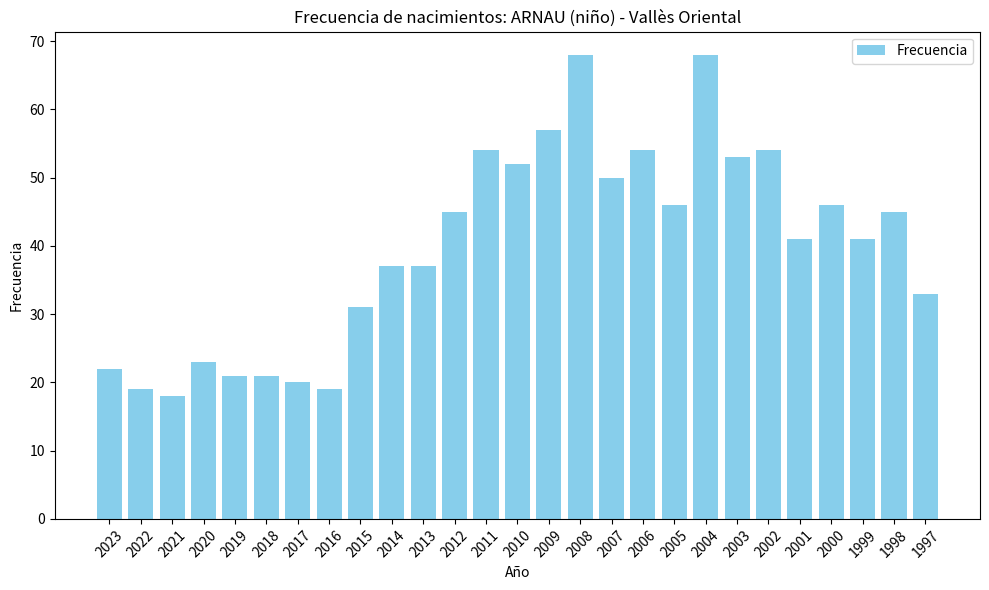

How many series are shown in this chart?

1